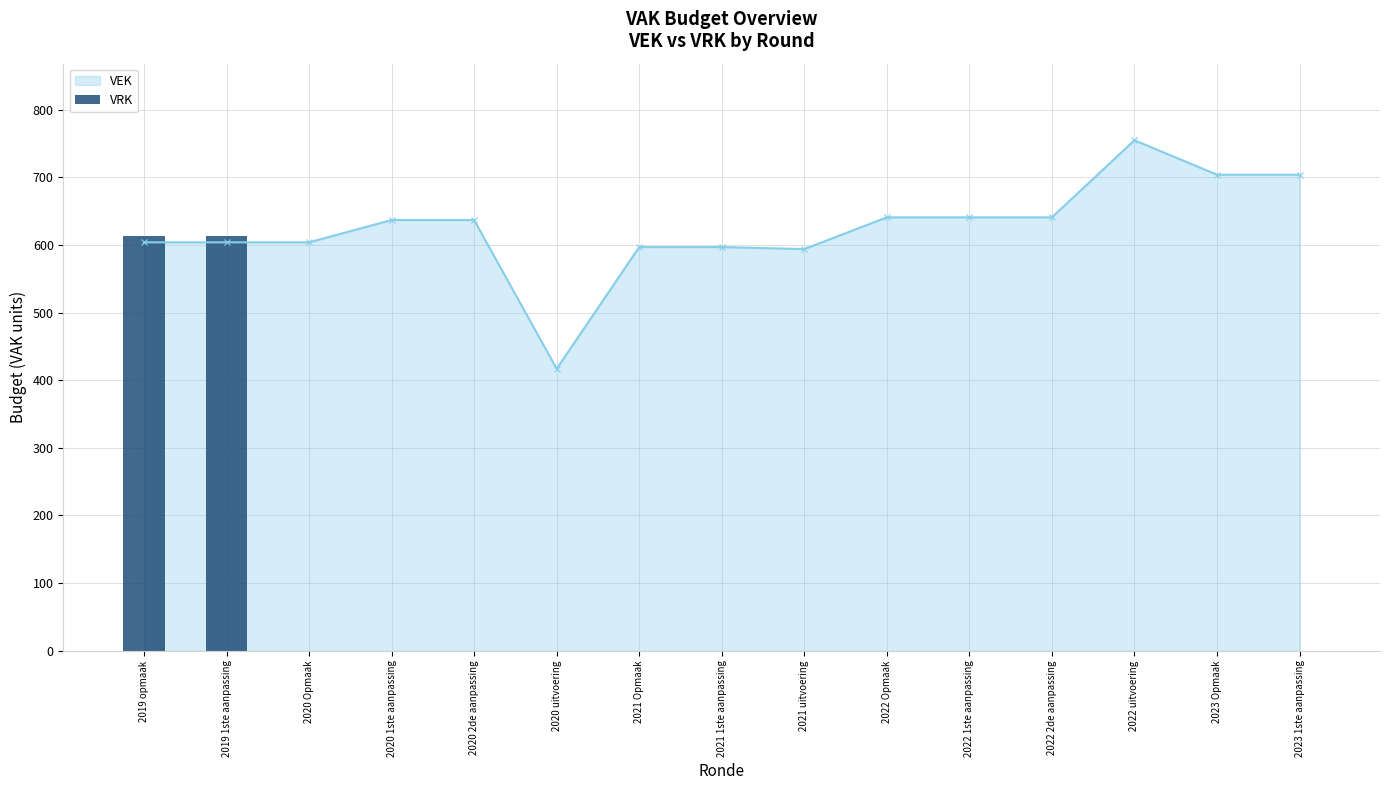

What is the label of the 14th bar from the right?

2019 1ste aanpassing